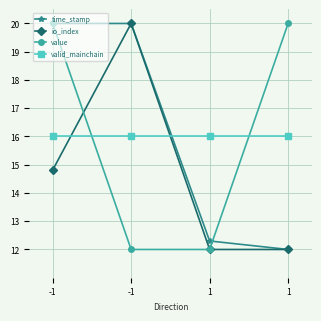

Does the chart have visible grid lines?

Yes